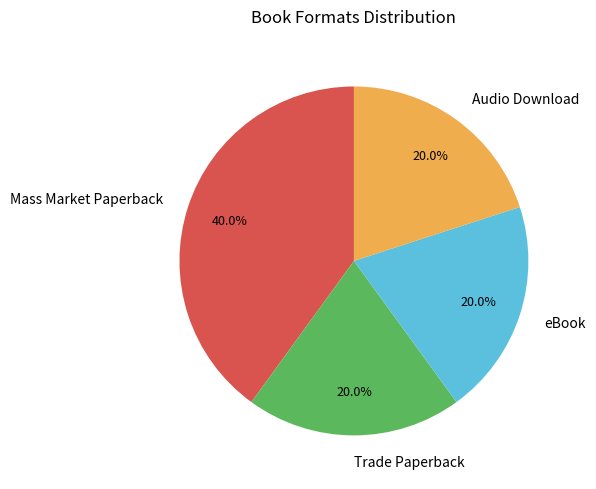

Count the number of slices in the pie.

4